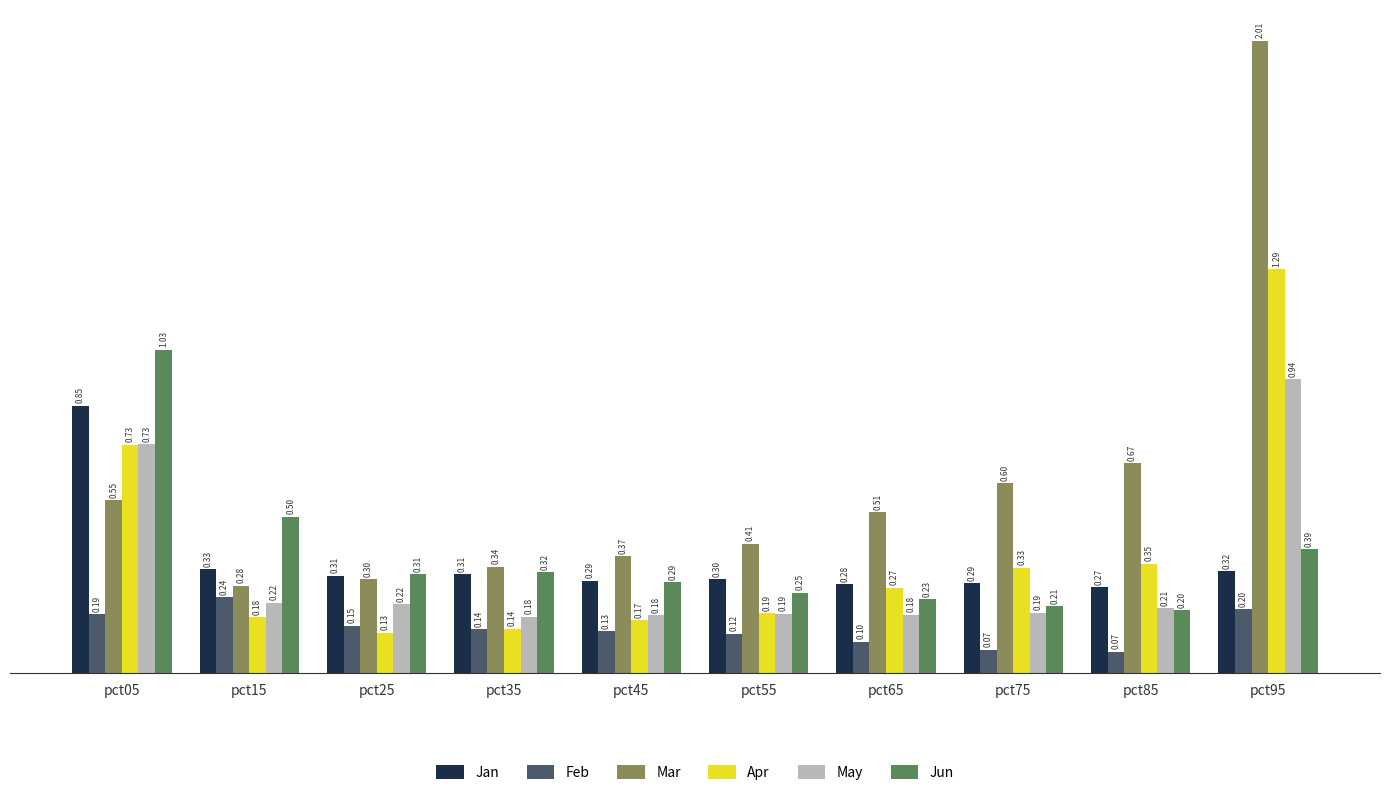

Which category has the highest value across all series?

pct95